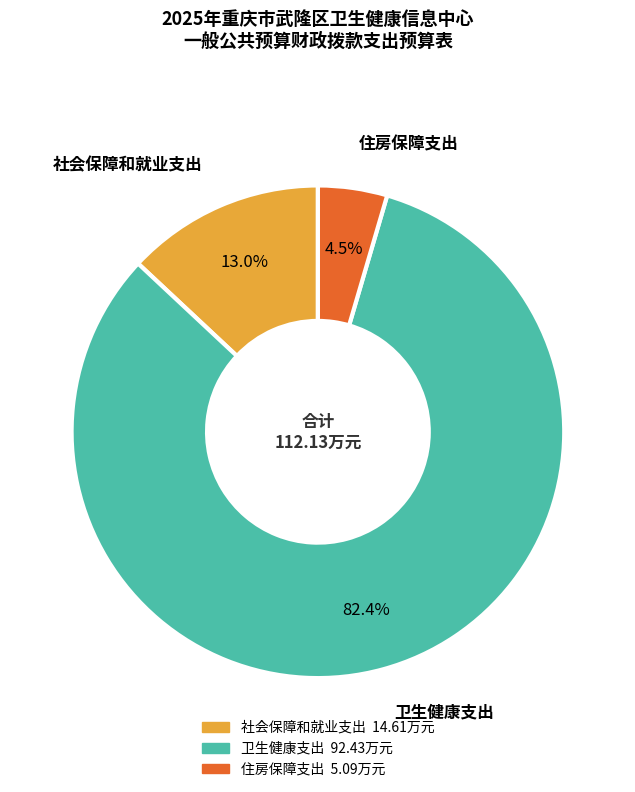

The 社会保障和就业支出 slice represents 8% of the pie. True or false?

False